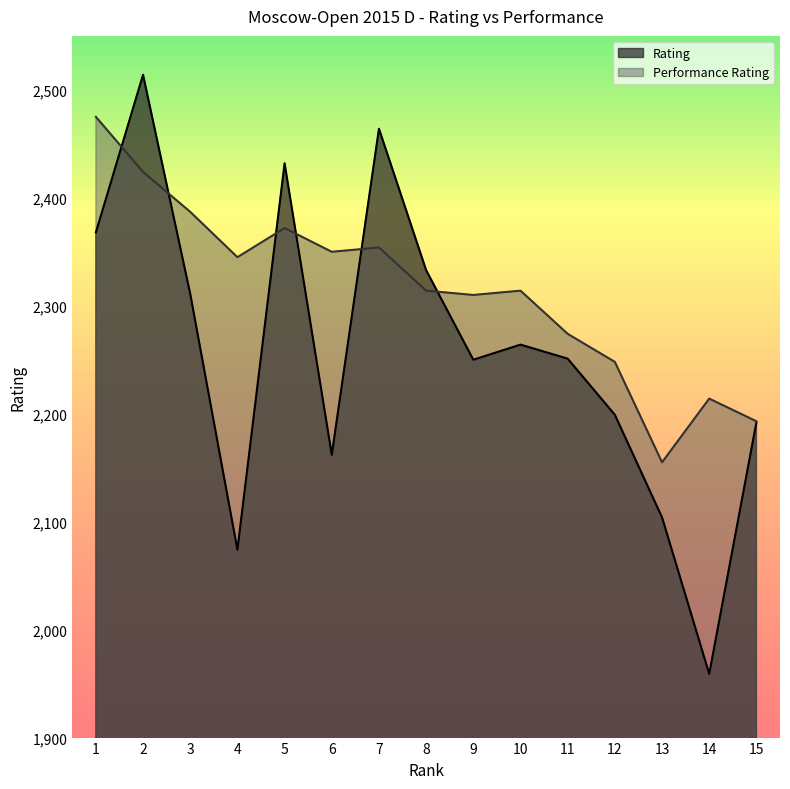

What is the difference between the maximum and minimum values in the Rating series?

555